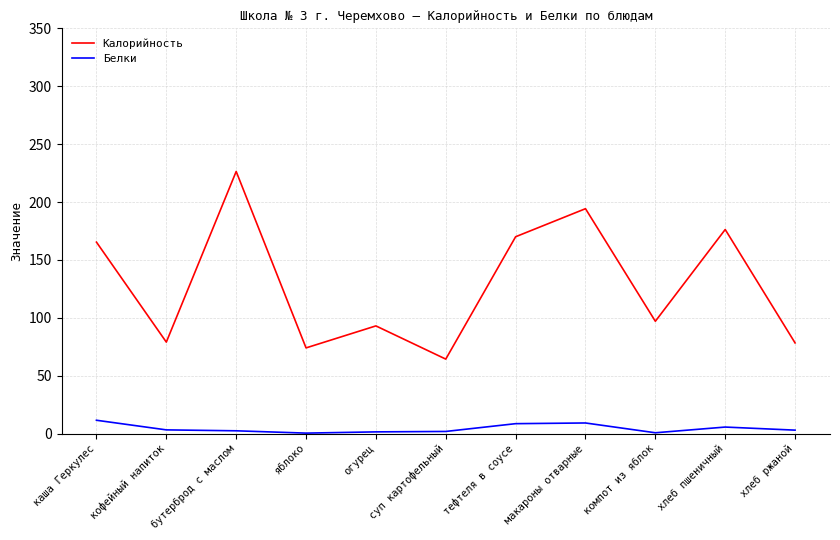

Is it true that Калорийность equals 99.9 at хлеб пшеничный?

False